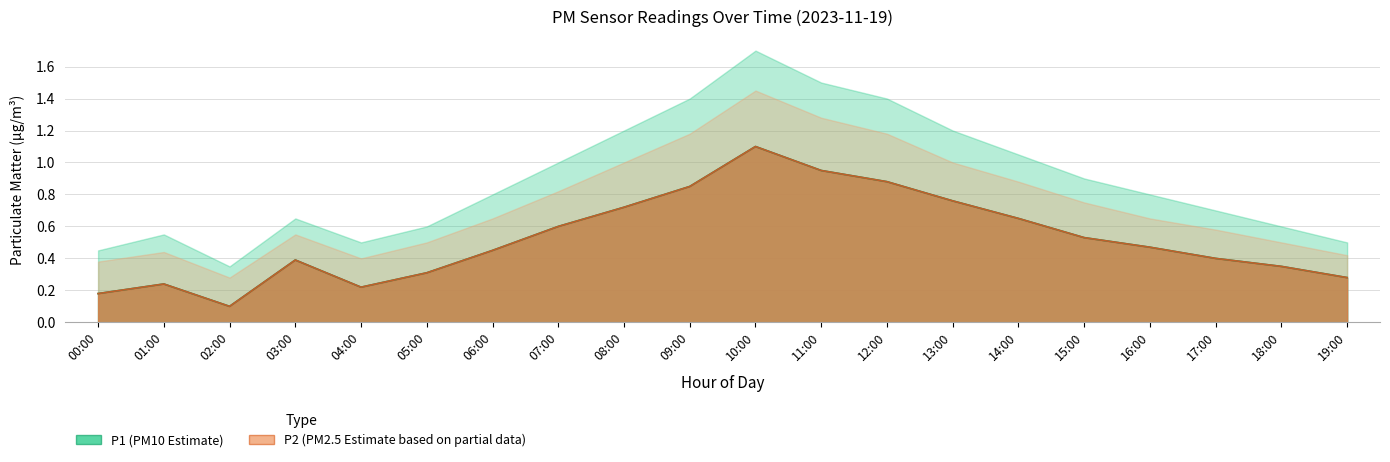

What is the highest value of the P1 series?

1.1